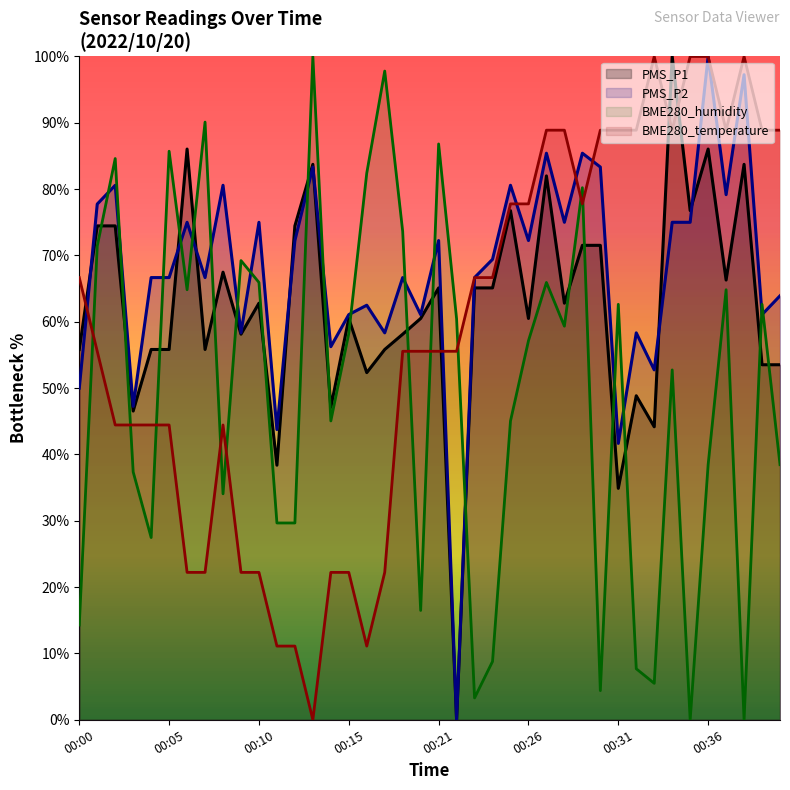

Reading left to right, what are all the values shown in this chart?

PMS_P1: 00:00=55.8	00:01=74.5	00:02=74.5	00:03=46.5	00:04=55.8	00:05=55.8	00:06=86.0	00:07=55.8	00:08=67.5	00:09=58.1	00:10=62.8	00:11=38.4	00:12=74.5	00:13=83.7	00:14=47.1	00:15=60.5	00:17=52.3	00:18=55.8	00:19=58.1	00:20=60.5	00:21=65.1	00:22=0.0	00:23=65.1	00:24=65.1	00:25=76.8	00:26=60.5	00:27=82.0	00:28=62.8	00:29=71.5	00:30=71.5	00:31=34.9	00:32=48.8	00:33=44.2	00:34=100.0	00:35=76.8	00:36=86.0	00:37=66.3	00:38=83.7	00:39=53.5	00:40=53.5
PMS_P2: 00:00=50.0	00:01=77.8	00:02=80.6	00:03=47.2	00:04=66.7	00:05=66.7	00:06=75.0	00:07=66.7	00:08=80.6	00:09=58.3	00:10=75.0	00:11=43.8	00:12=72.2	00:13=83.3	00:14=56.2	00:15=61.1	00:17=62.5	00:18=58.3	00:19=66.7	00:20=61.1	00:21=72.2	00:22=0.0	00:23=66.7	00:24=69.4	00:25=80.6	00:26=72.2	00:27=85.4	00:28=75.0	00:29=85.4	00:30=83.3	00:31=41.7	00:32=58.3	00:33=52.8	00:34=75.0	00:35=75.0	00:36=100.0	00:37=79.2	00:38=97.3	00:39=61.1	00:40=63.9
BME280_humidity: 00:00=14.3	00:01=71.4	00:02=84.6	00:03=37.4	00:04=27.5	00:05=85.7	00:06=64.8	00:07=90.1	00:08=34.1	00:09=69.2	00:10=65.9	00:11=29.7	00:12=29.7	00:13=100.0	00:14=45.1	00:15=58.2	00:17=82.4	00:18=97.8	00:19=73.6	00:20=16.5	00:21=86.8	00:22=60.4	00:23=3.3	00:24=8.8	00:25=45.1	00:26=57.1	00:27=65.9	00:28=59.3	00:29=80.2	00:30=4.4	00:31=62.6	00:32=7.7	00:33=5.5	00:34=52.7	00:35=0.0	00:36=38.5	00:37=64.8	00:38=0.0	00:39=62.6	00:40=38.5
BME280_temperature: 00:00=66.7	00:01=55.6	00:02=44.4	00:03=44.4	00:04=44.4	00:05=44.4	00:06=22.2	00:07=22.2	00:08=44.4	00:09=22.2	00:10=22.2	00:11=11.1	00:12=11.1	00:13=0.0	00:14=22.2	00:15=22.2	00:17=11.1	00:18=22.2	00:19=55.6	00:20=55.6	00:21=55.6	00:22=55.6	00:23=66.7	00:24=66.7	00:25=77.8	00:26=77.8	00:27=88.9	00:28=88.9	00:29=77.8	00:30=88.9	00:31=88.9	00:32=88.9	00:33=100.0	00:34=88.9	00:35=100.0	00:36=100.0	00:37=88.9	00:38=100.0	00:39=88.9	00:40=88.9